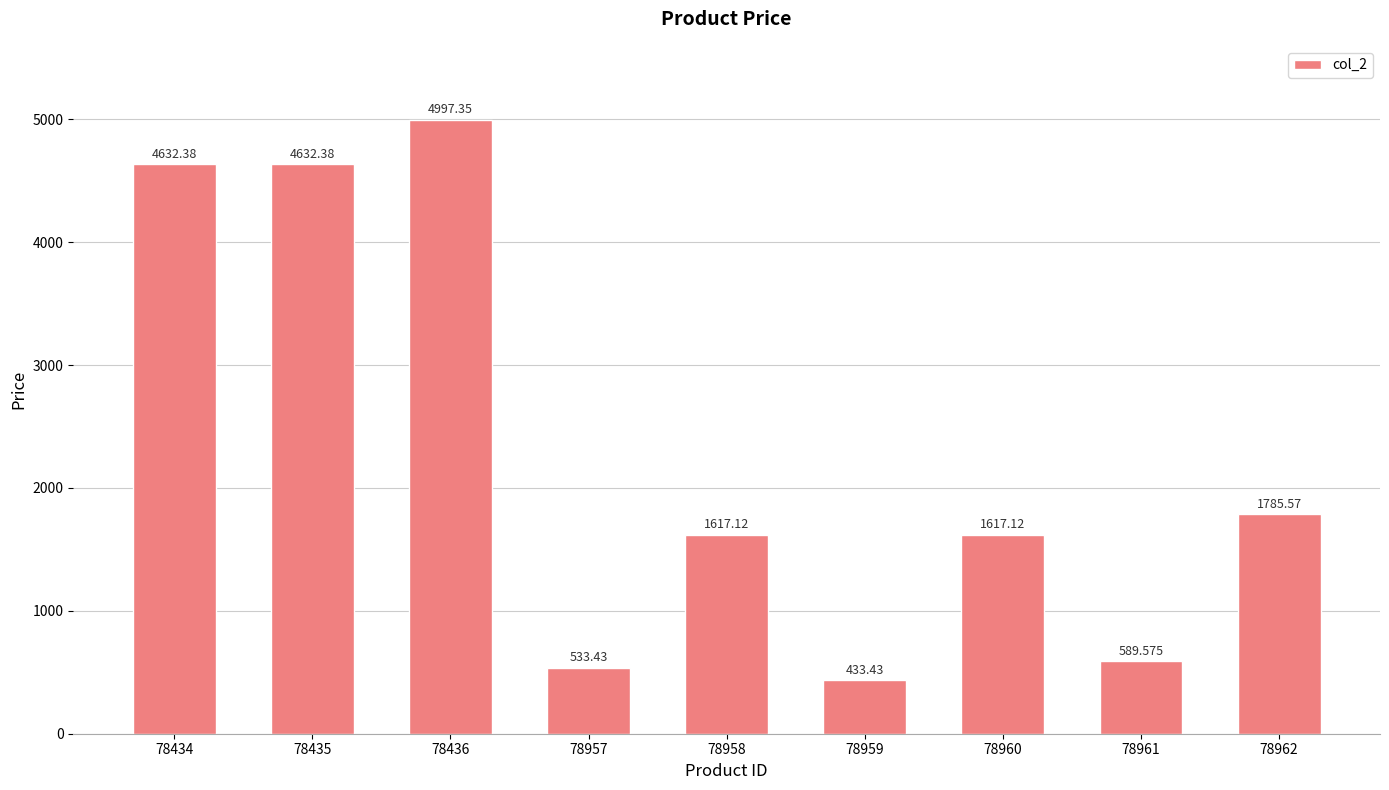

Which category has the lowest value across all series?

78959